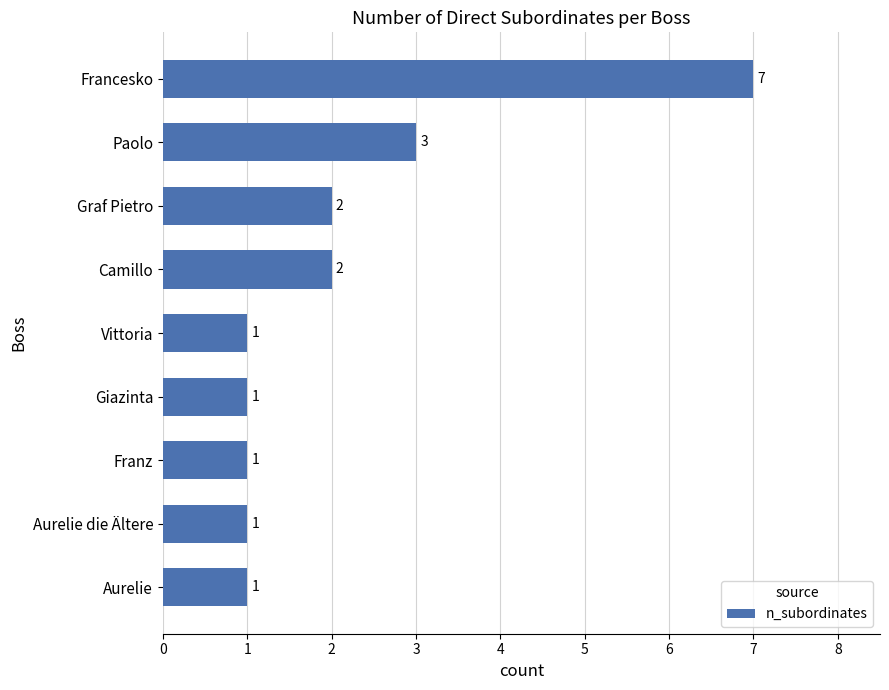

Does the chart contain any negative values?

No